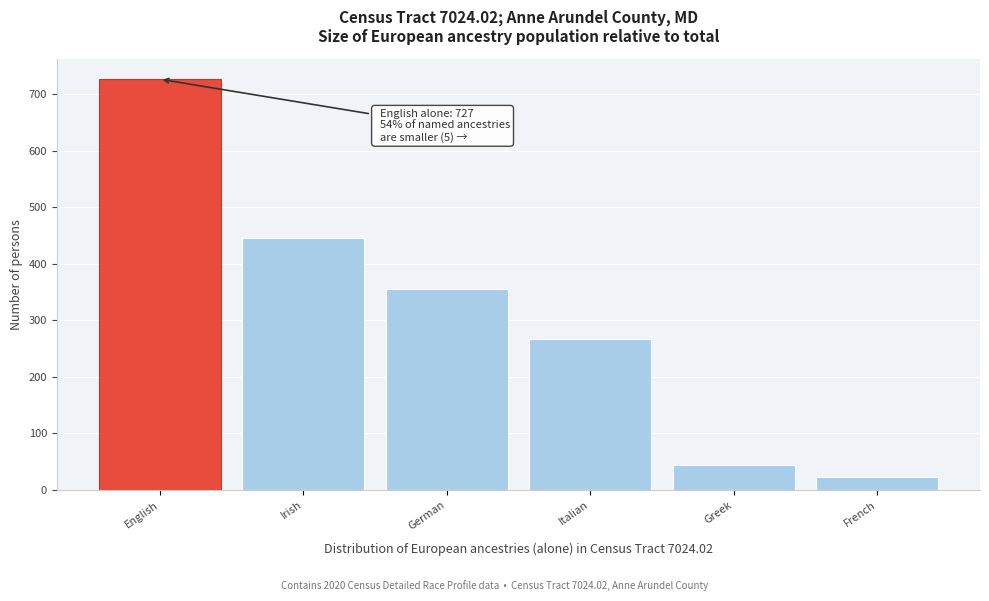

Reading right to left, transcribe all the data shown in this chart.

French=22	Greek=44	Italian=267	German=355	Irish=446	English=727